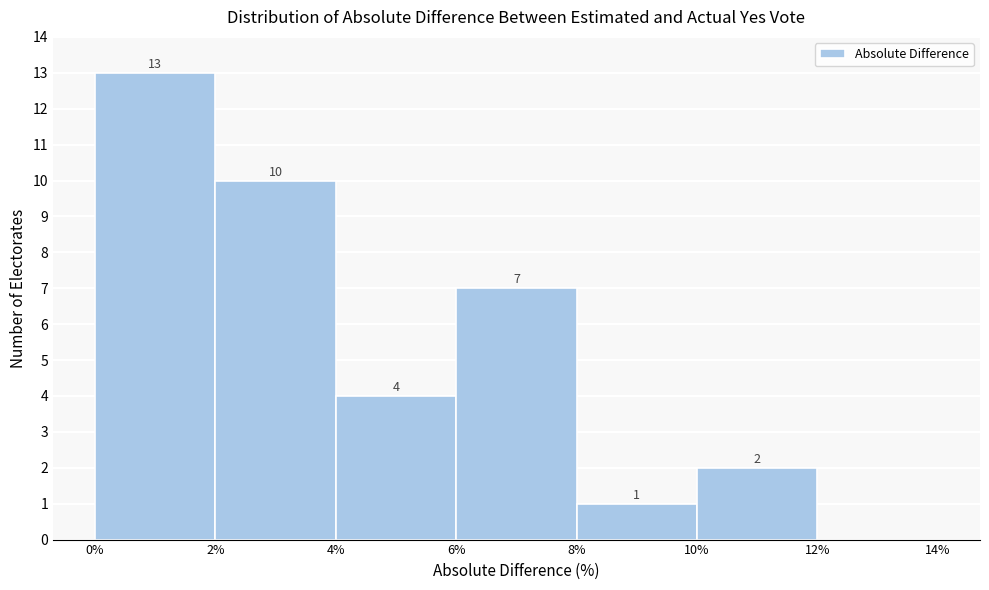

Over which range of the x-axis is the bar tallest?

0% to 2%